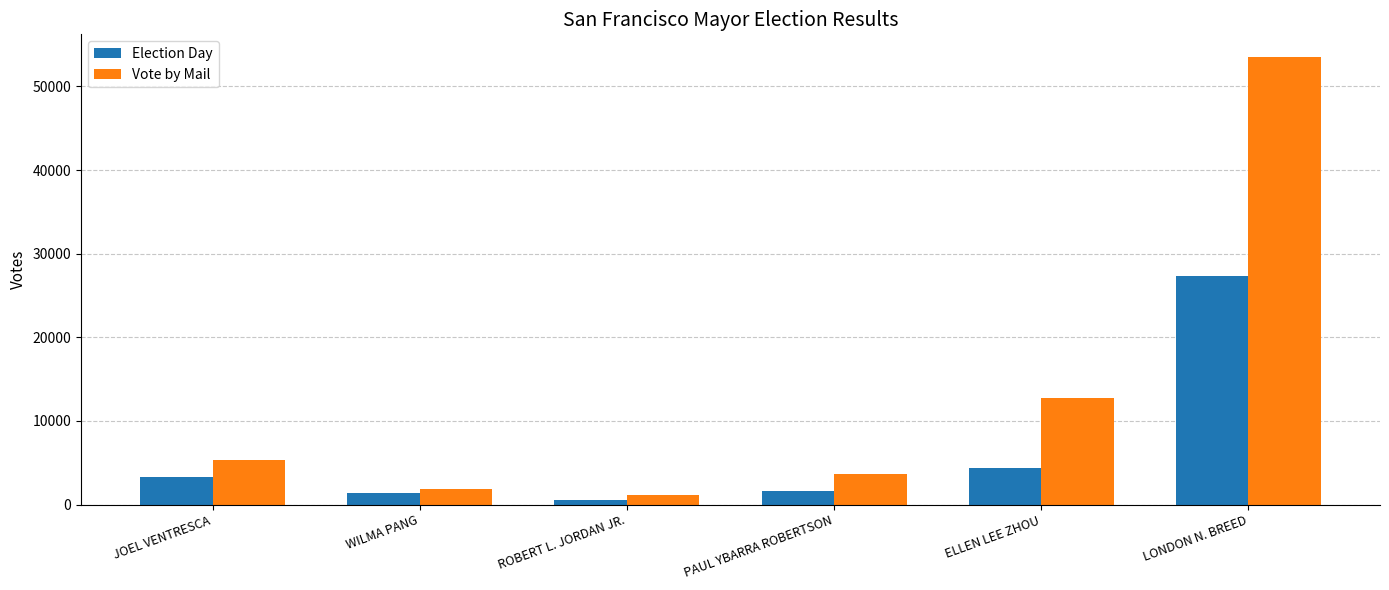

What is the sum of all Vote by Mail values?

78344